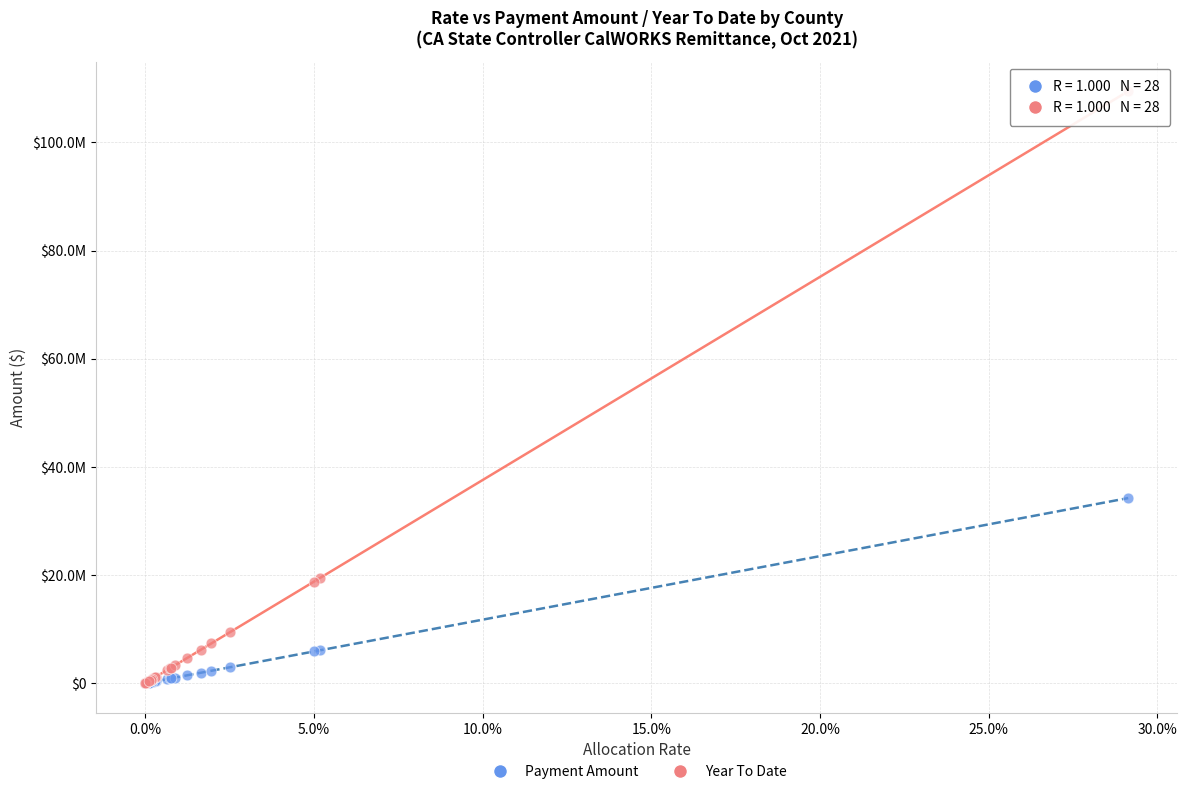

What are all the series names shown in the legend?

Payment Amount, Year To Date